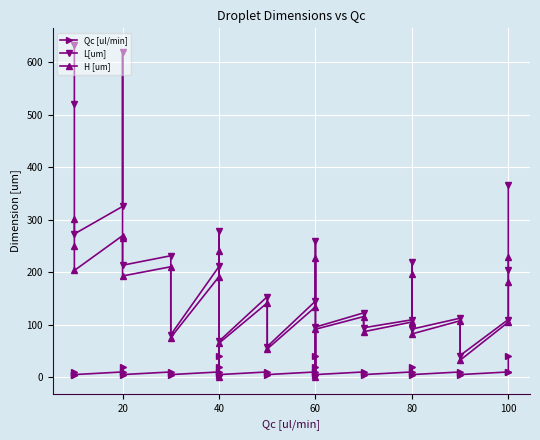

True or false: L[um] and H [um] intersect in this chart.

False